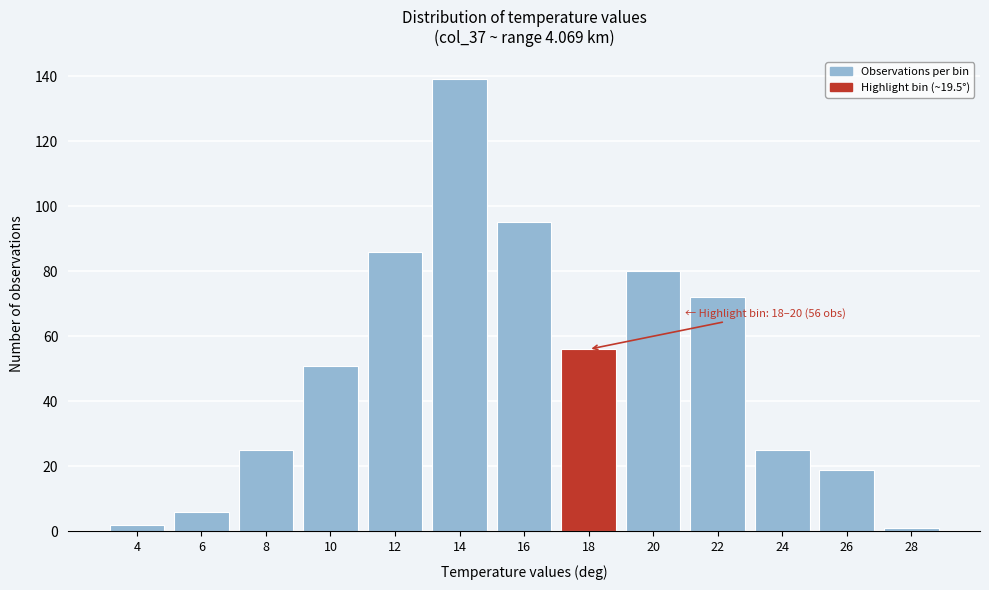

Reading left to right, what are all the values shown in this chart?

4=2	6=6	8=25	10=51	12=86	14=139	16=95	18=56	20=80	22=72	24=25	26=19	28=1